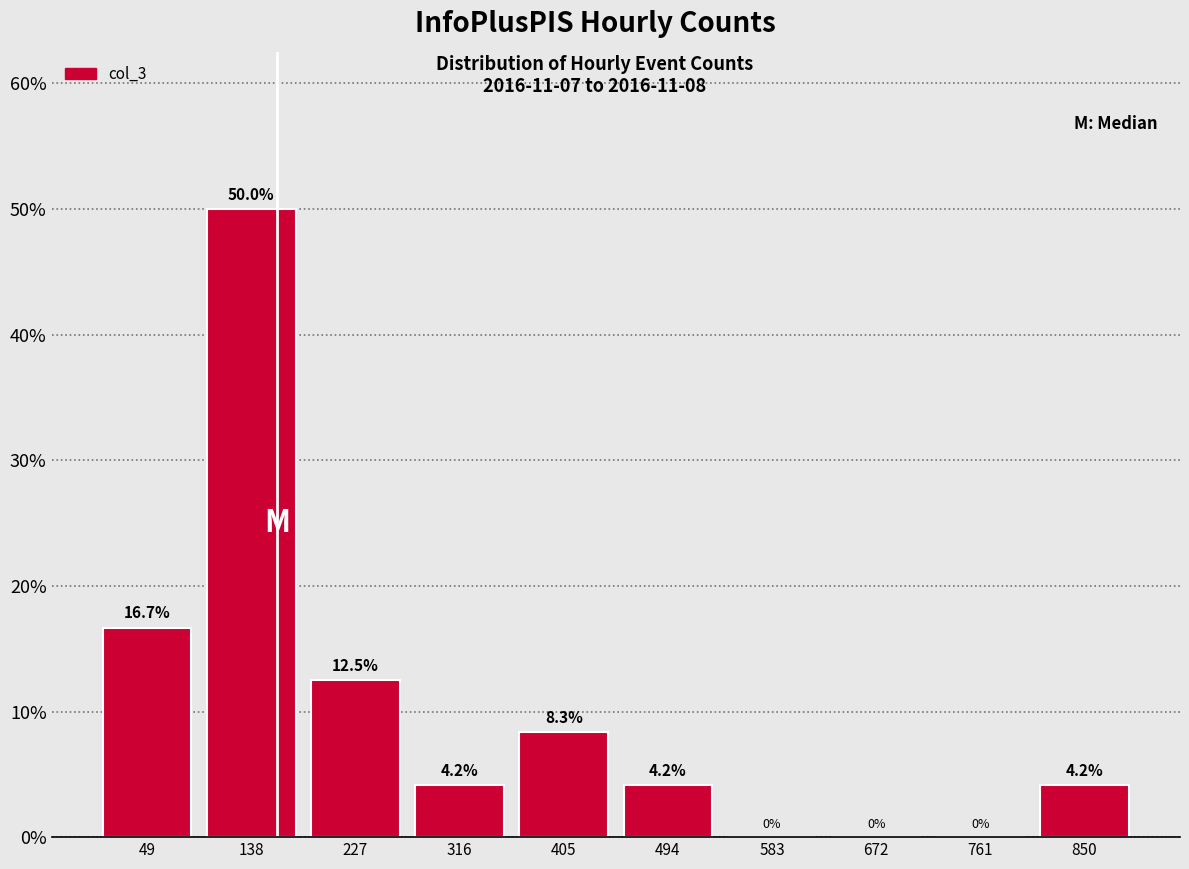

Reading left to right, list every bar in this chart as the range it spans on the x-axis followed by its height. The bar edges are not printed on the chart, so give them approximately, as read against the axis.

5 to 94: 16.7
94 to 183: 50.0
183 to 272: 12.5
272 to 361: 4.2
361 to 450: 8.3
450 to 539: 4.2
539 to 628: 0.0
628 to 717: 0.0
717 to 806: 0.0
806 to 895: 4.2